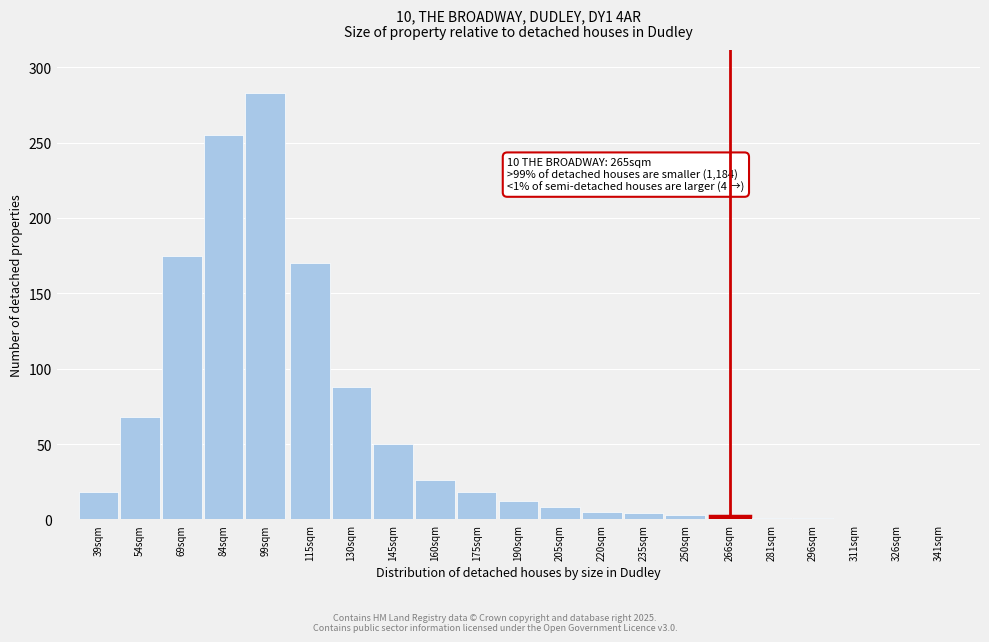

What is the ratio of the value at 99sqm to the value at 160sqm?

10.9